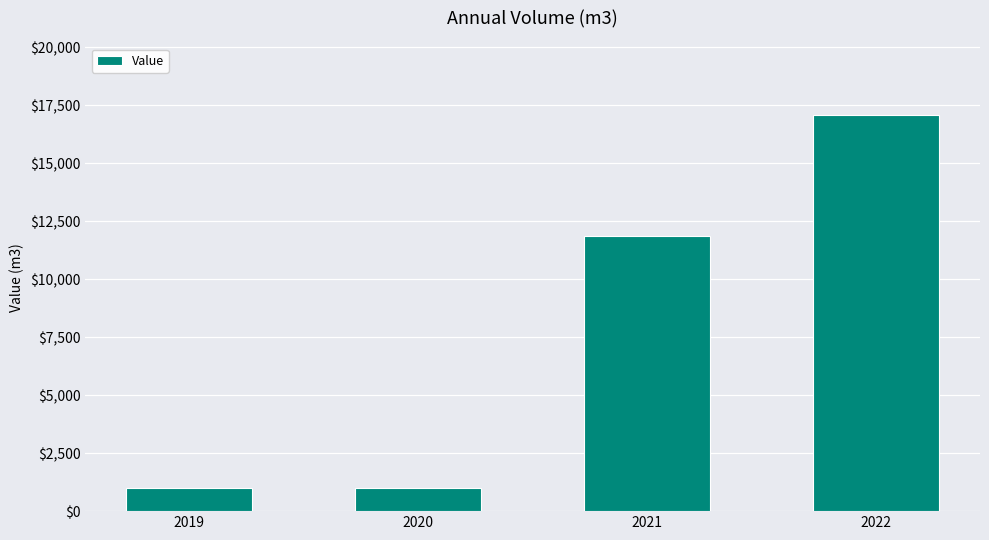

What is the ratio of the value at 2019 to the value at 2022?

0.1